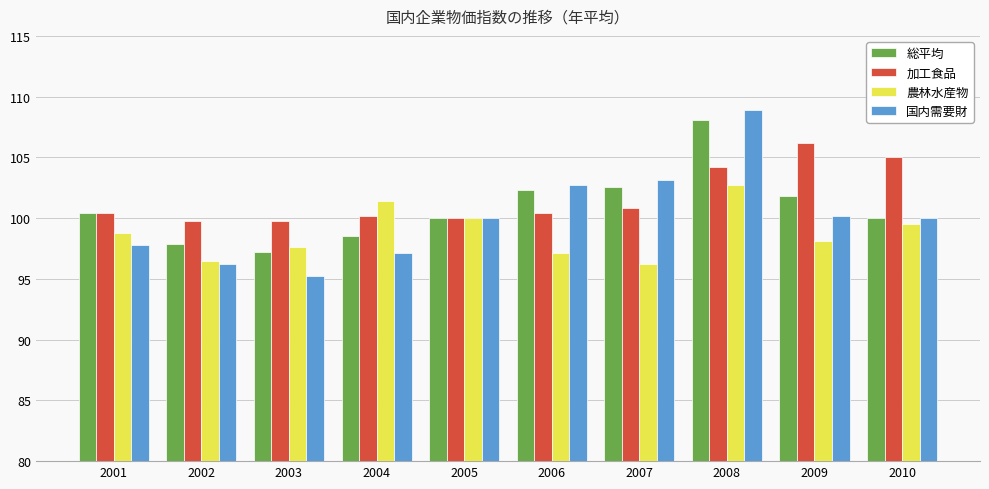

What is the total value across all series at 2003?

389.8